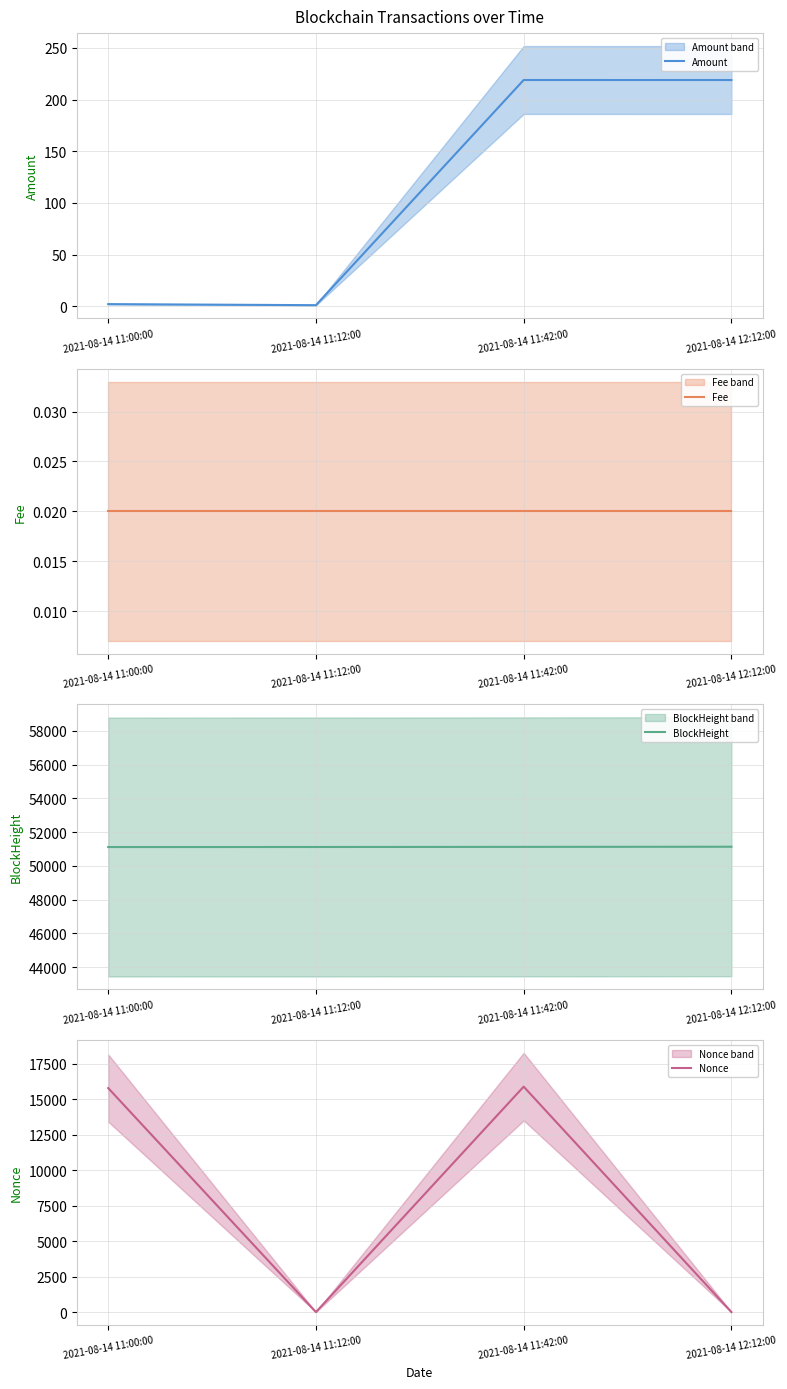

Is this an area chart (filled region under the line)?

No